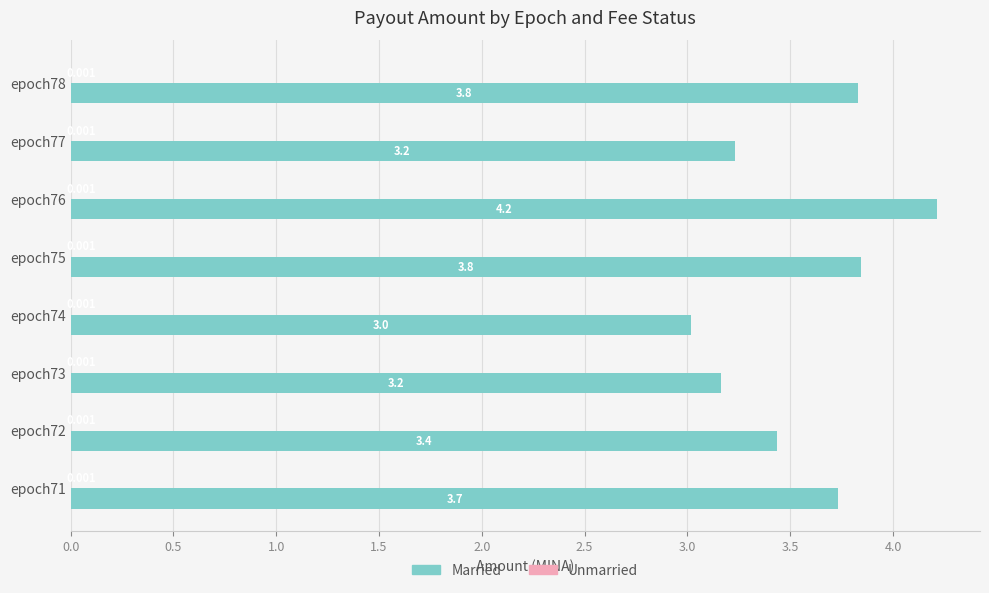

Which series has the largest total across all categories?

Married